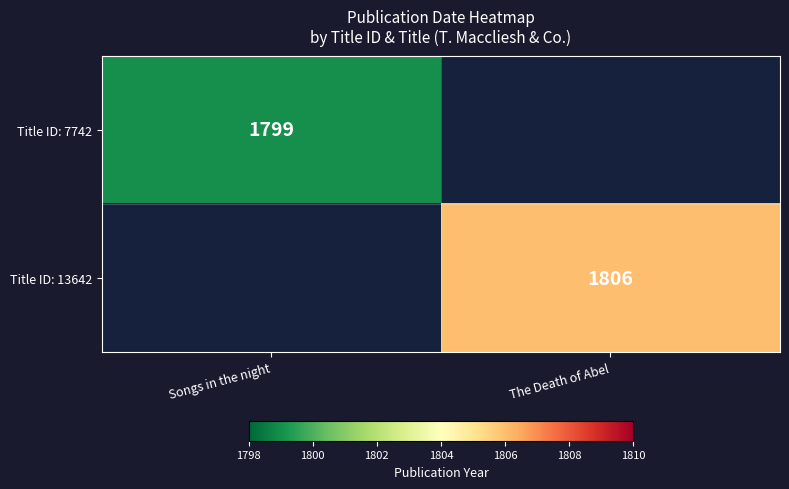

True or false: Title ID: 13642 has a value of 1220 at The Death of Abel.

False